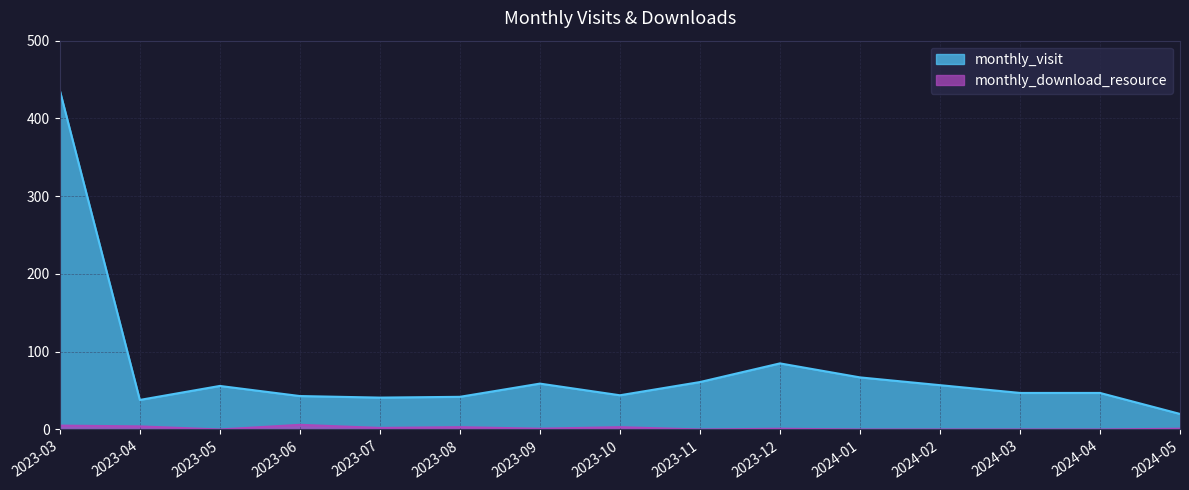

Reading left to right, what are all the values shown in this chart?

monthly_visit: 436	38	56	43	41	42	59	44	61	85	67	57	47	47	20
monthly_download_resource: 5	4	0	6	2	3	1	3	0	1	0	0	0	0	1